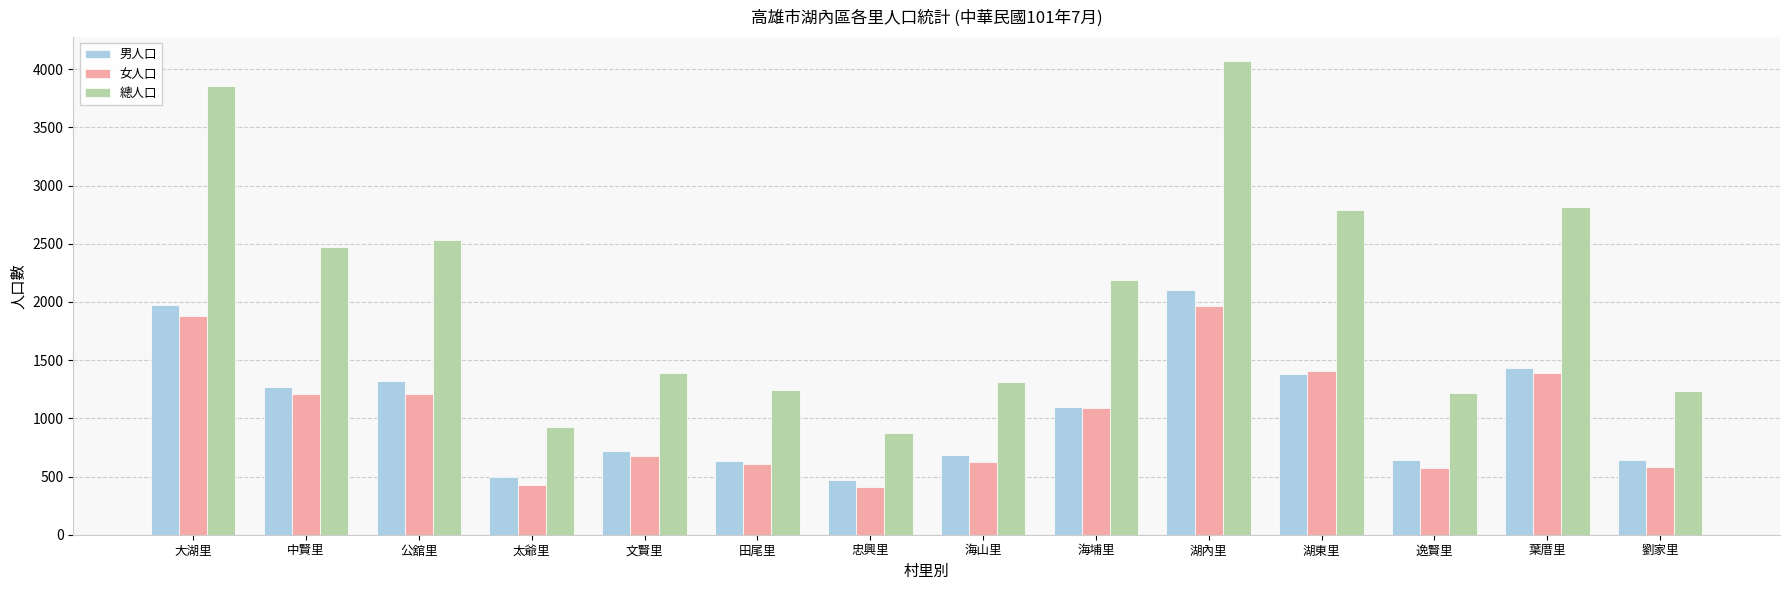

What is the average value of the 男人口 series?

1063